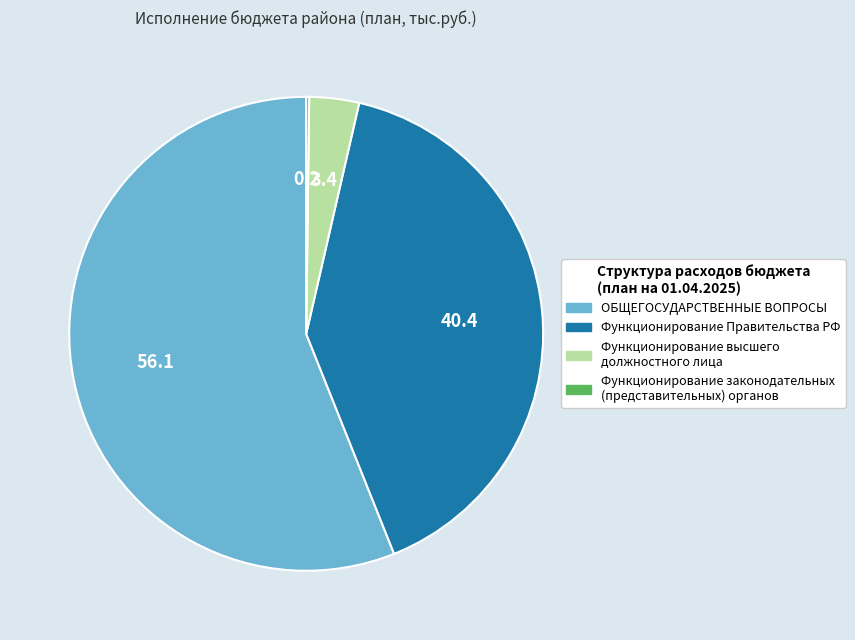

Is there a majority slice in this chart?

Yes